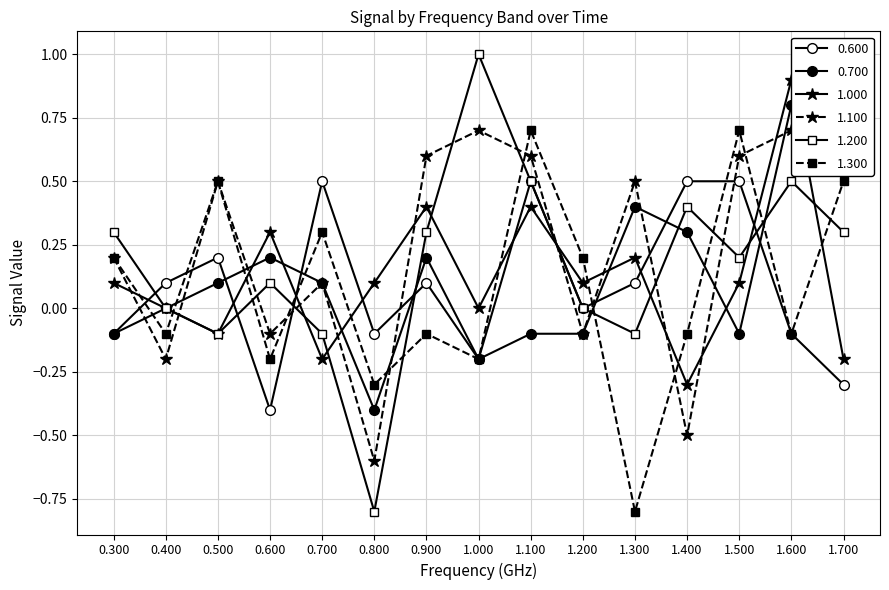

What are all the series names shown in the legend?

0.600, 0.700, 1.000, 1.100, 1.200, 1.300